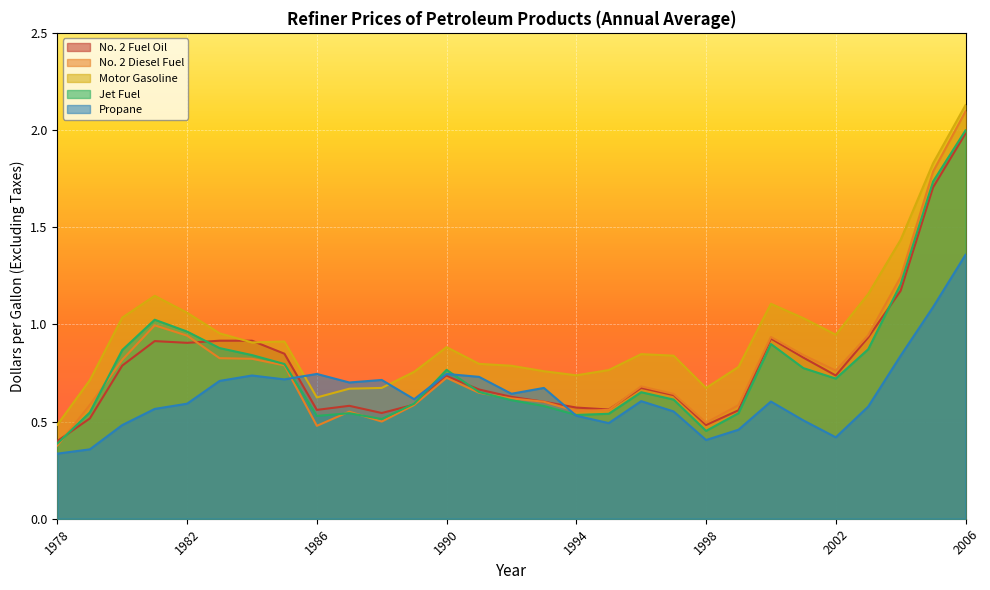

How many interior local peaks does the No. 2 Diesel Fuel series have?

5